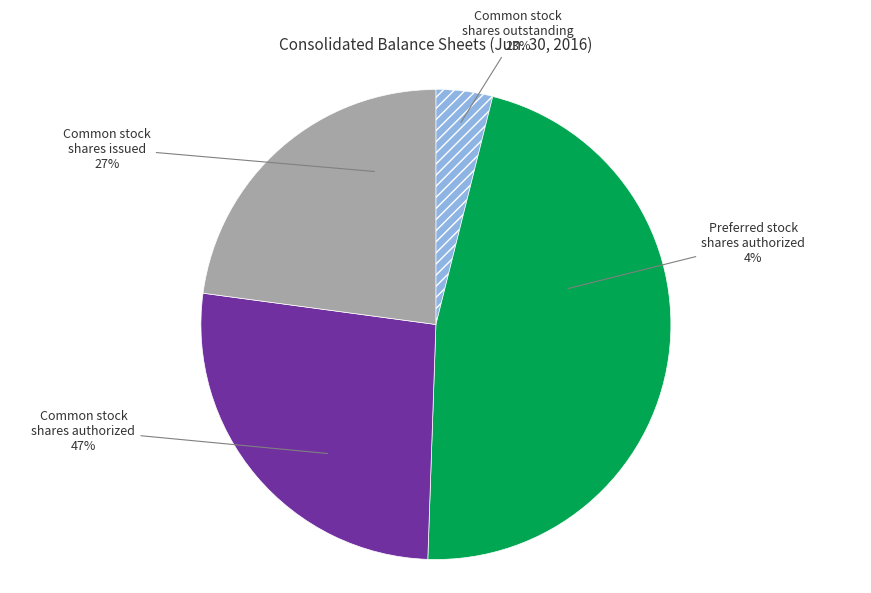

What percentage is the Common stock, shares outstanding slice, to the nearest percent?

23%